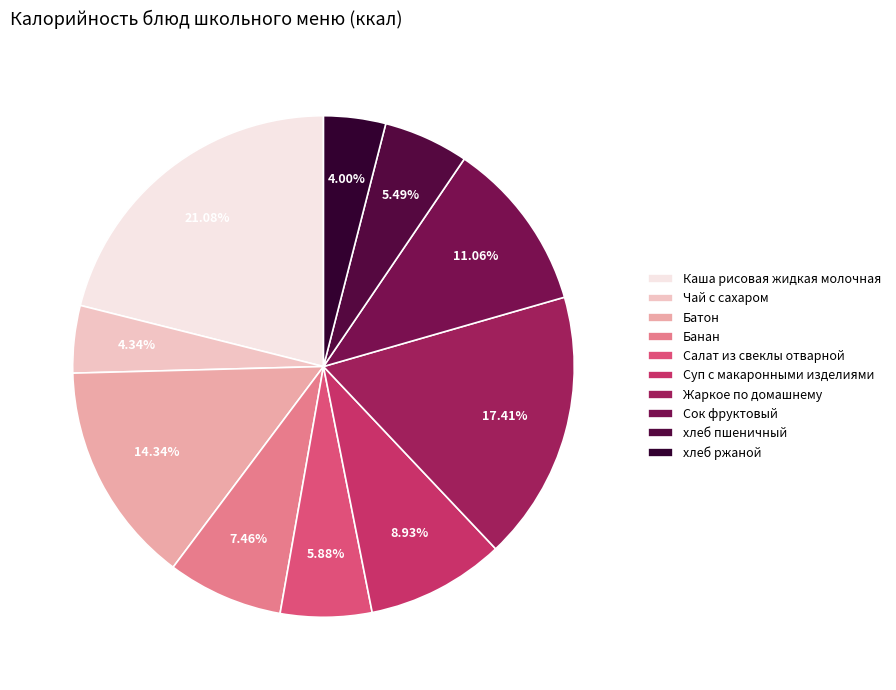

Which category has the smallest portion of the pie?

хлеб ржаной